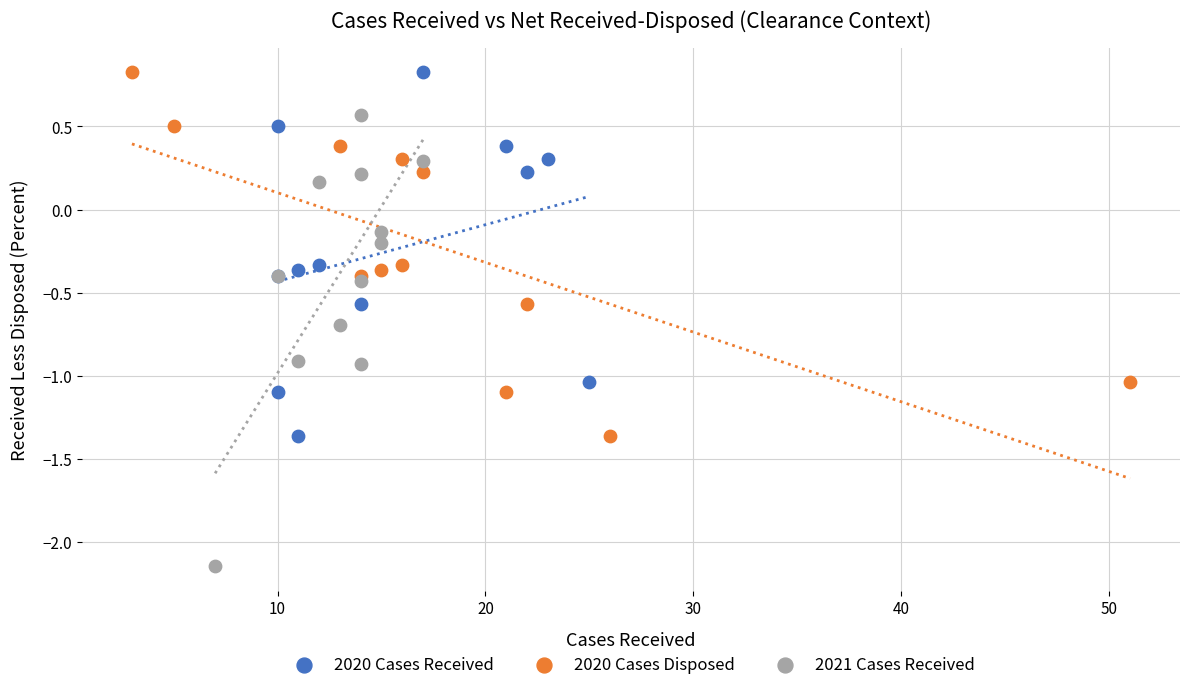

Which series has the largest Y range (max minus min)?

2021 Cases Received